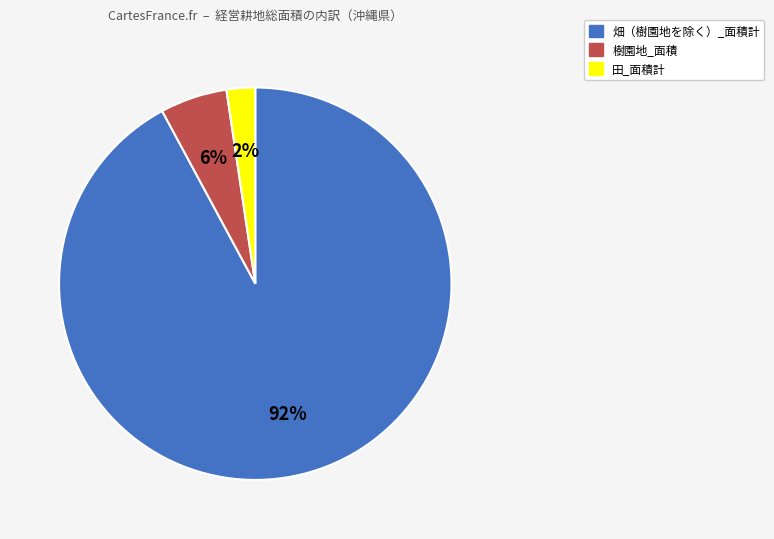

Rank the categories by value from highest to lowest.

畑（樹園地を除く）_面積計, 樹園地_面積, 田_面積計